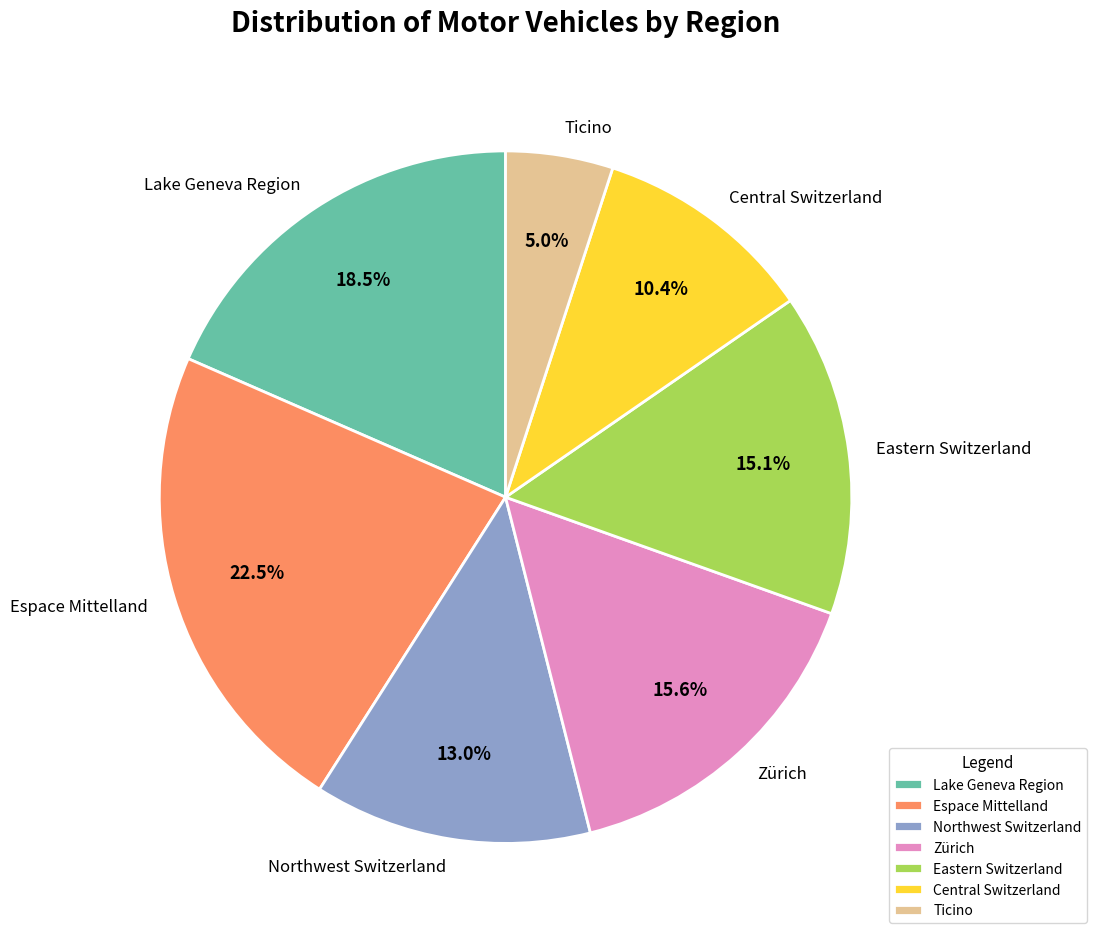

To the nearest percent, what is the difference between the Eastern Switzerland and Ticino slice percentages?

10%